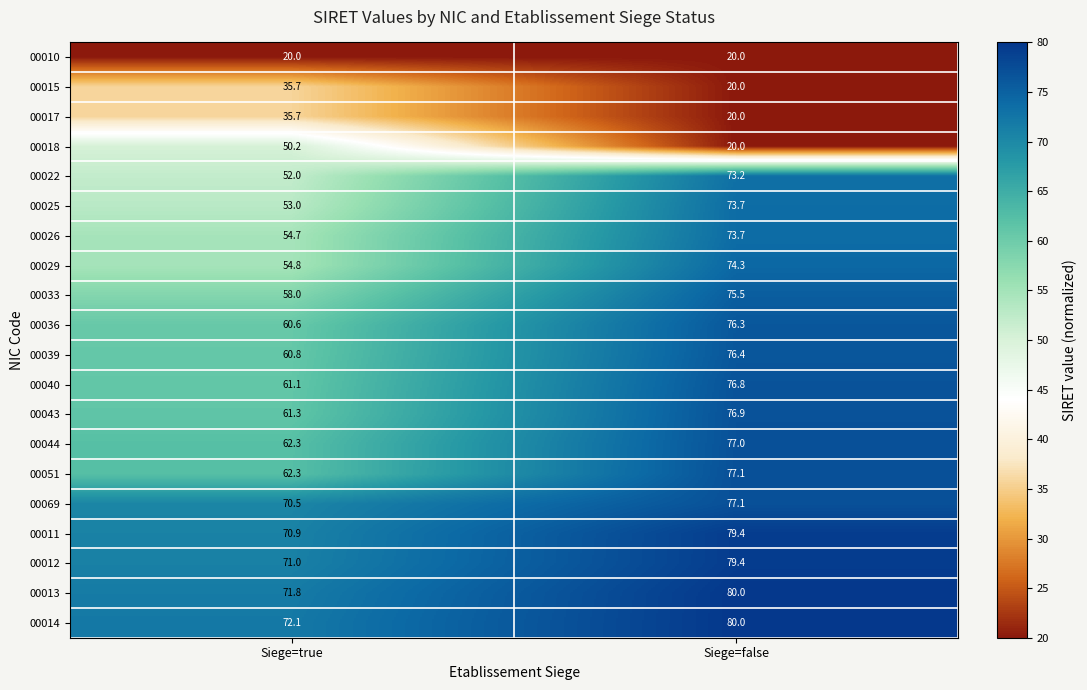

Is it true that 00012 equals 79.4 at Siege=false?

True